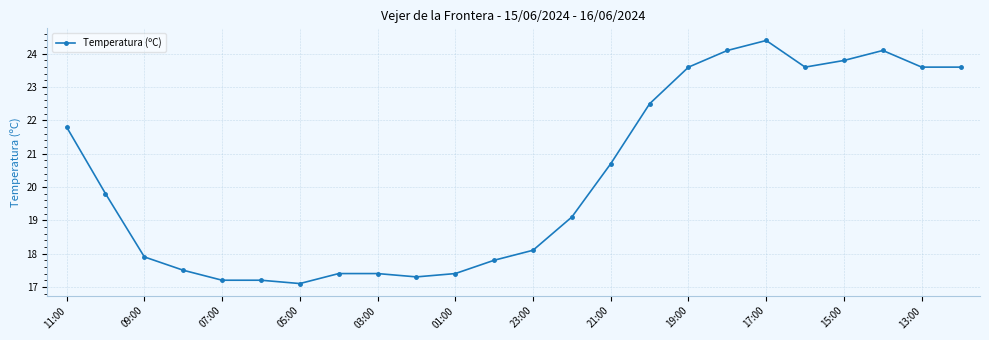

What is the difference between the maximum and minimum values?

7.3